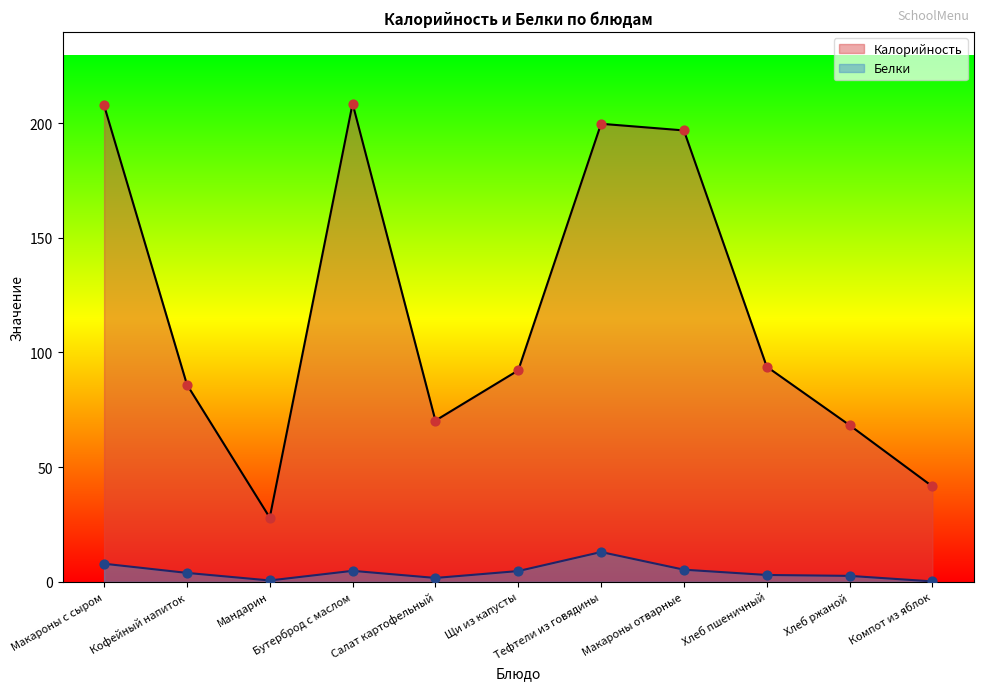

Which series reaches the maximum Y coordinate?

Калорийность